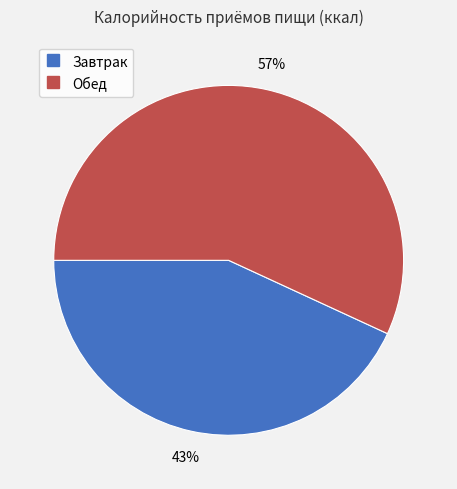

Does Завтрак account for over 50% of the chart?

No